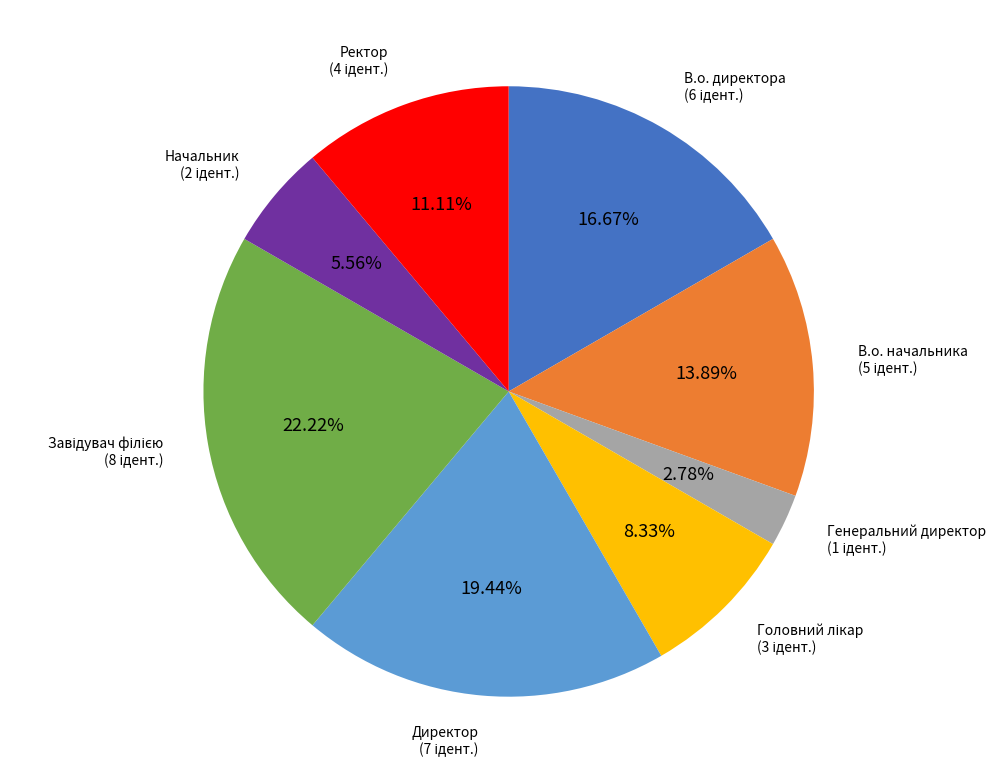

Does any single category account for the majority?

No